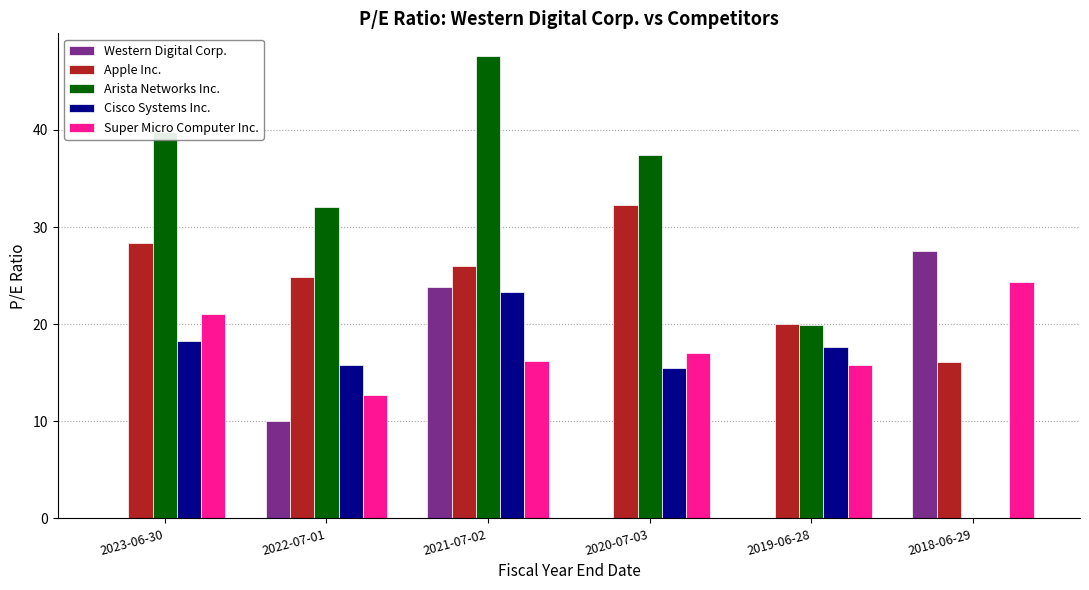

What is the sum of all Arista Networks Inc. values?

176.7